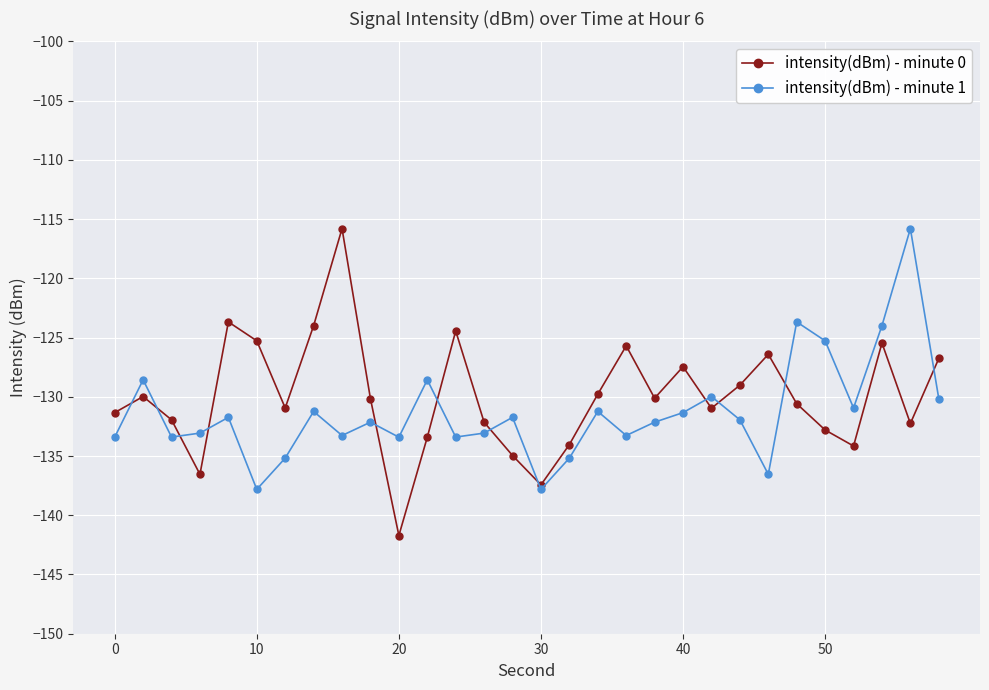

How many lines are shown in the chart?

2